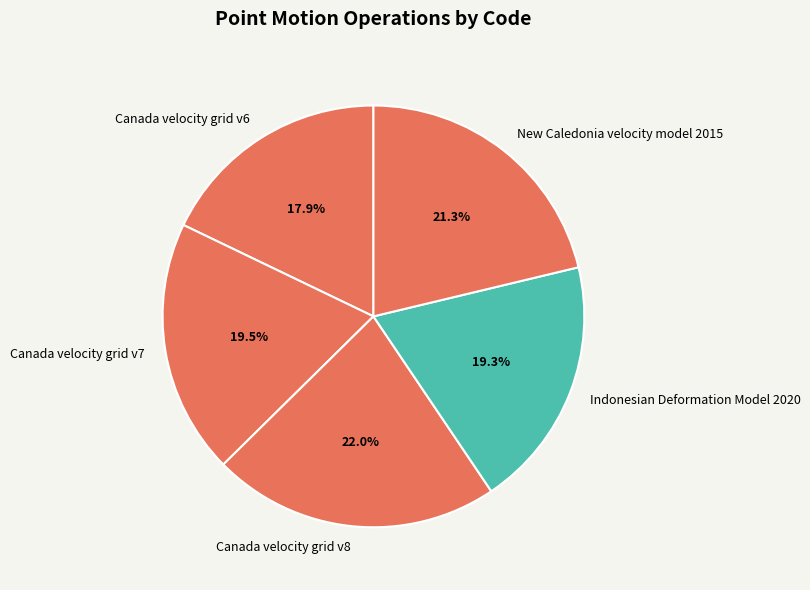

What portion of the pie excludes Indonesian Deformation Model 2020?

80.7%